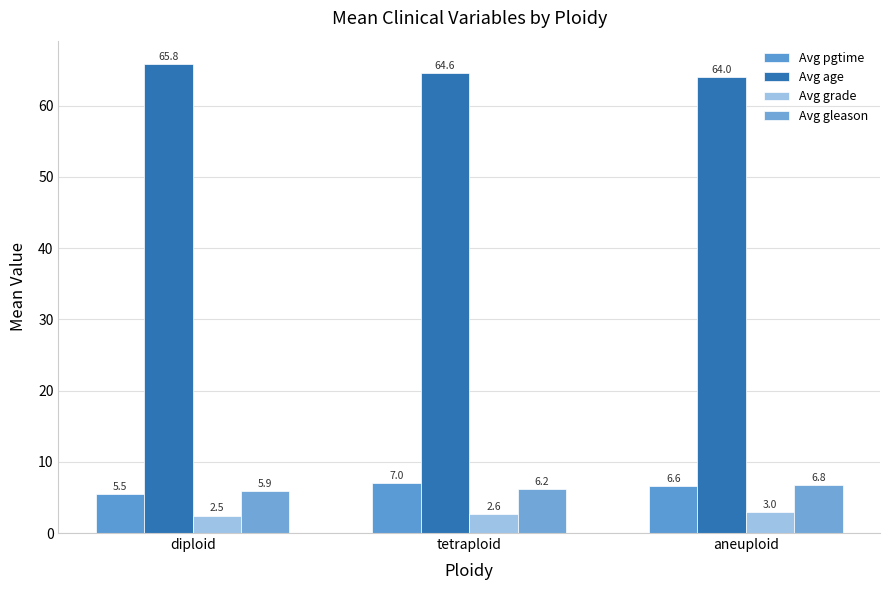

What is the spread (max minus min) of values at aneuploid?

61.0